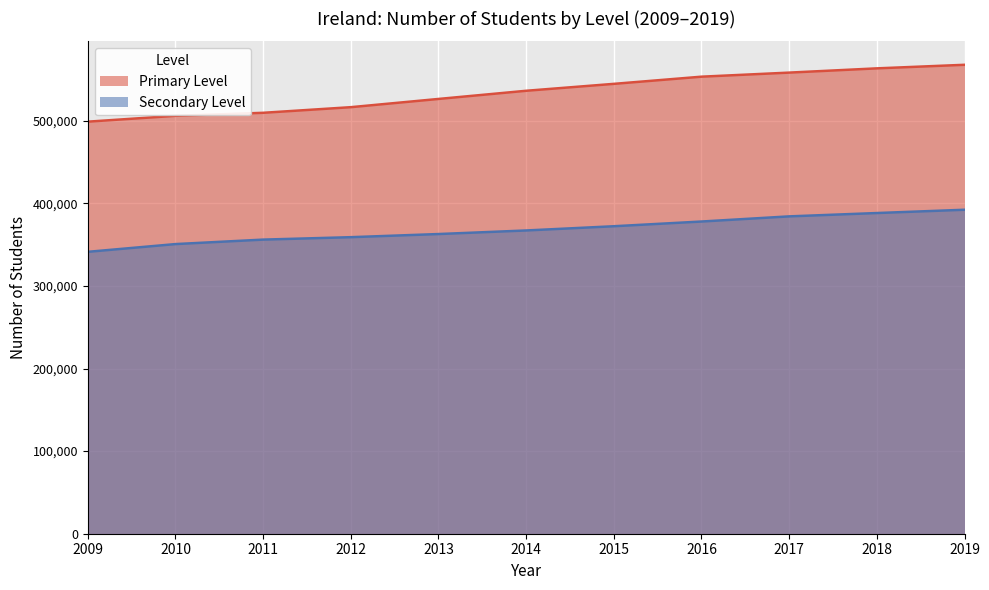

True or false: Primary Level has more than 0 points higher than both neighbors.

False